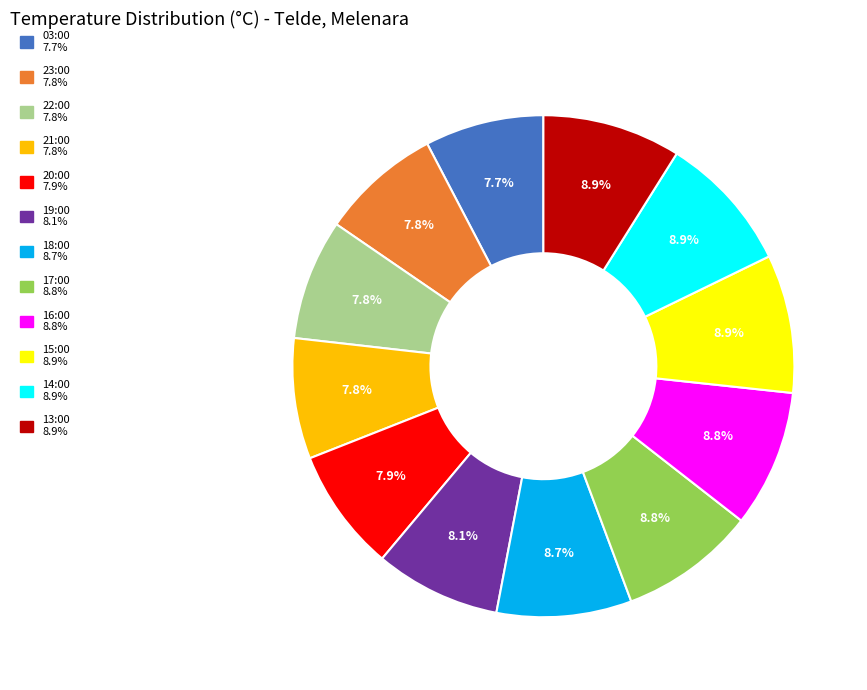

Is there any slice that represents more than half of the pie?

No